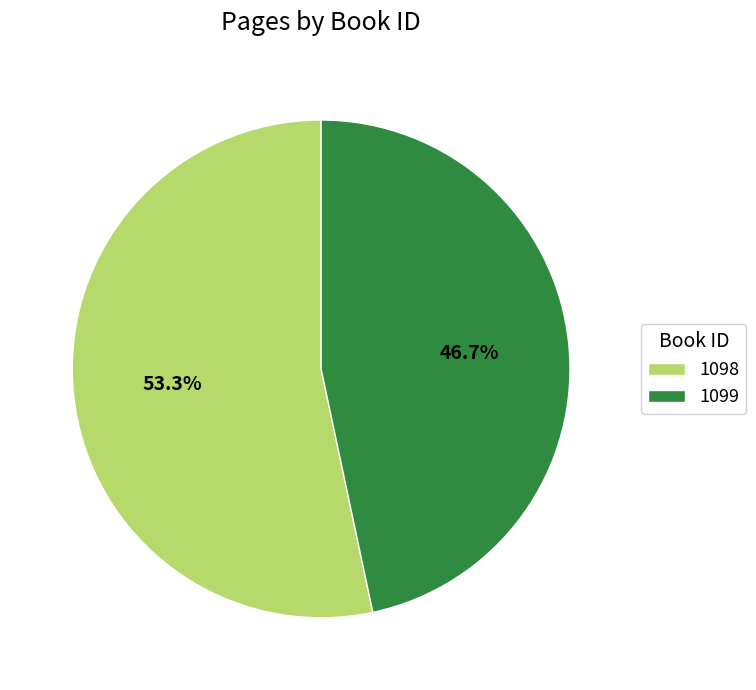

To the nearest percent, what percentage of the pie is 1099?

47%